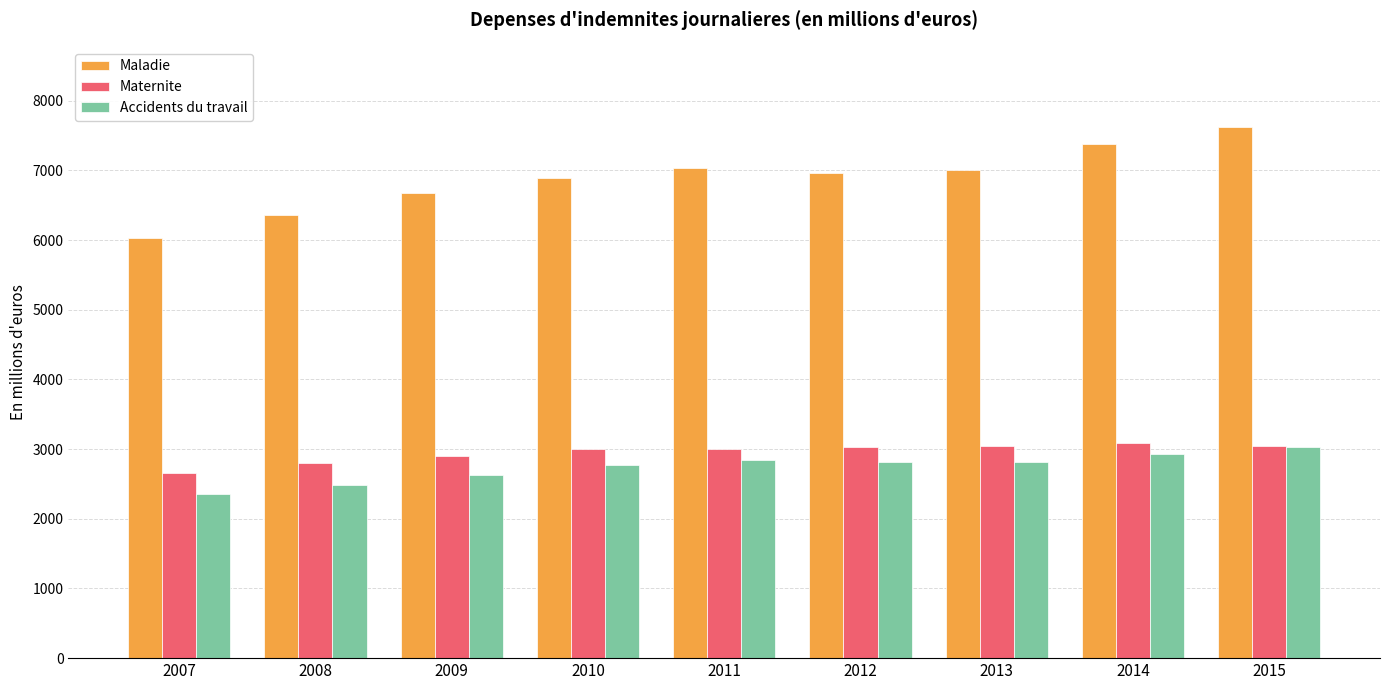

True or false: Accidents du travail has a value of 727.0 at 2010.

False